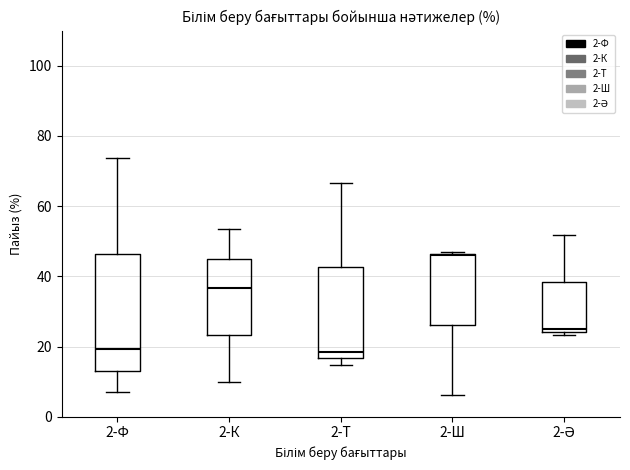

Reading left to right, transcribe this box plot: for each box, give where its median line is, the range the box spans, and where its two whiskers end, as read against the y-axis. The values are not printed on the chart, so give them approximately, as read against the axis.

2-Ф: median 20, box 14 to 46, whiskers 8 to 74
2-К: median 36, box 24 to 46, whiskers 10 to 54
2-Т: median 18, box 16 to 42, whiskers 14 to 66
2-Ш: median 46, box 26 to 46, whiskers 6 to 46
2-Ә: median 26, box 24 to 38, whiskers 24 (just below the box's lower edge) to 52